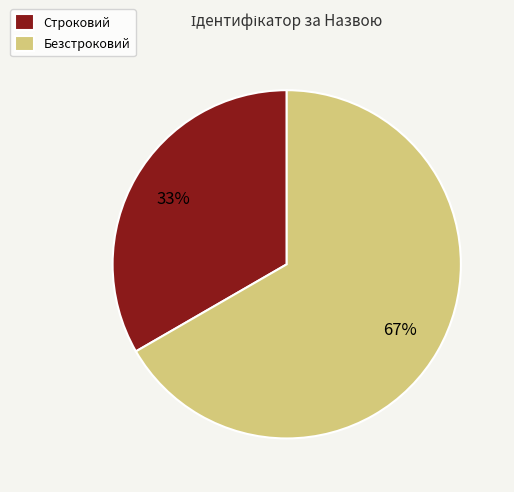

What is the smallest slice in the pie chart?

Строковий